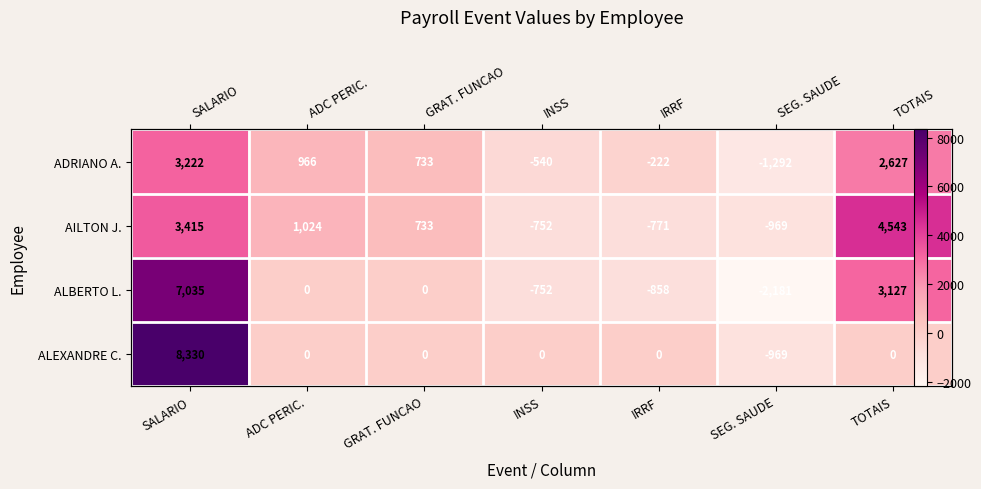

How many negative values does the ADRIANO A. series have?

3